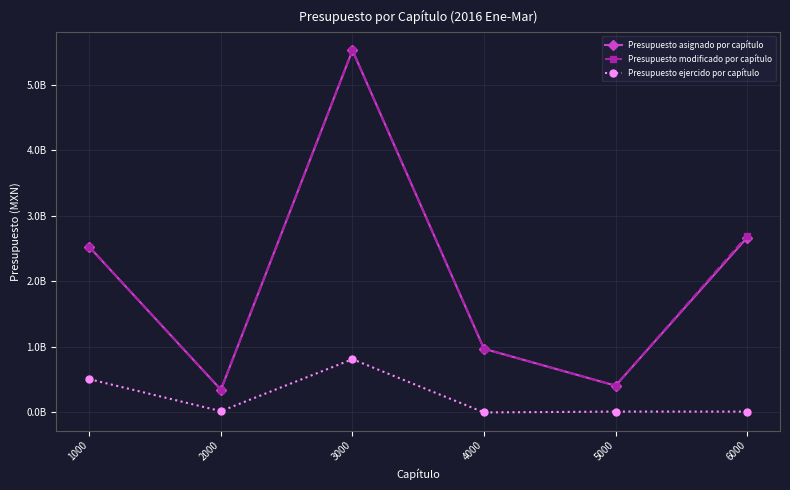

Rank the series at 4000 from highest to lowest value.

Presupuesto asignado por capítulo, Presupuesto modificado por capítulo, Presupuesto ejercido por capítulo